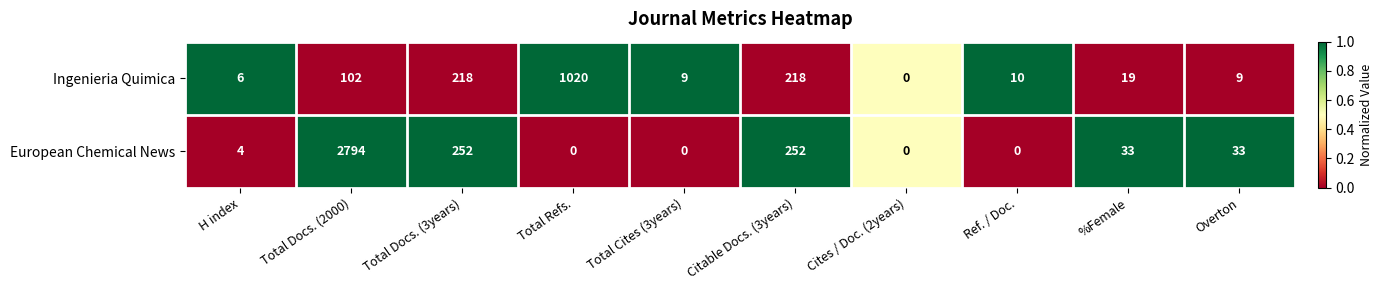

At Overton, list the series in order from smallest to largest.

Ingenieria Quimica, European Chemical News